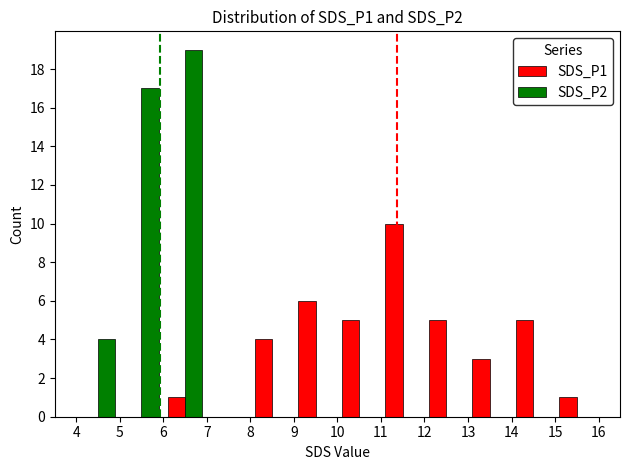

How many categories are shown in the chart?

12